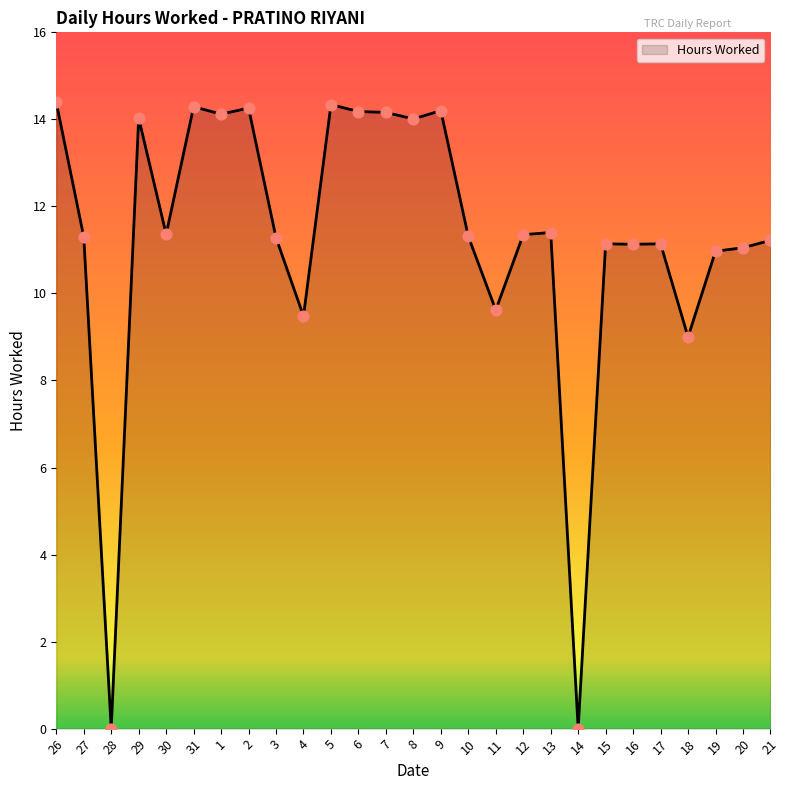

Between 18 and 12, which is larger?

12